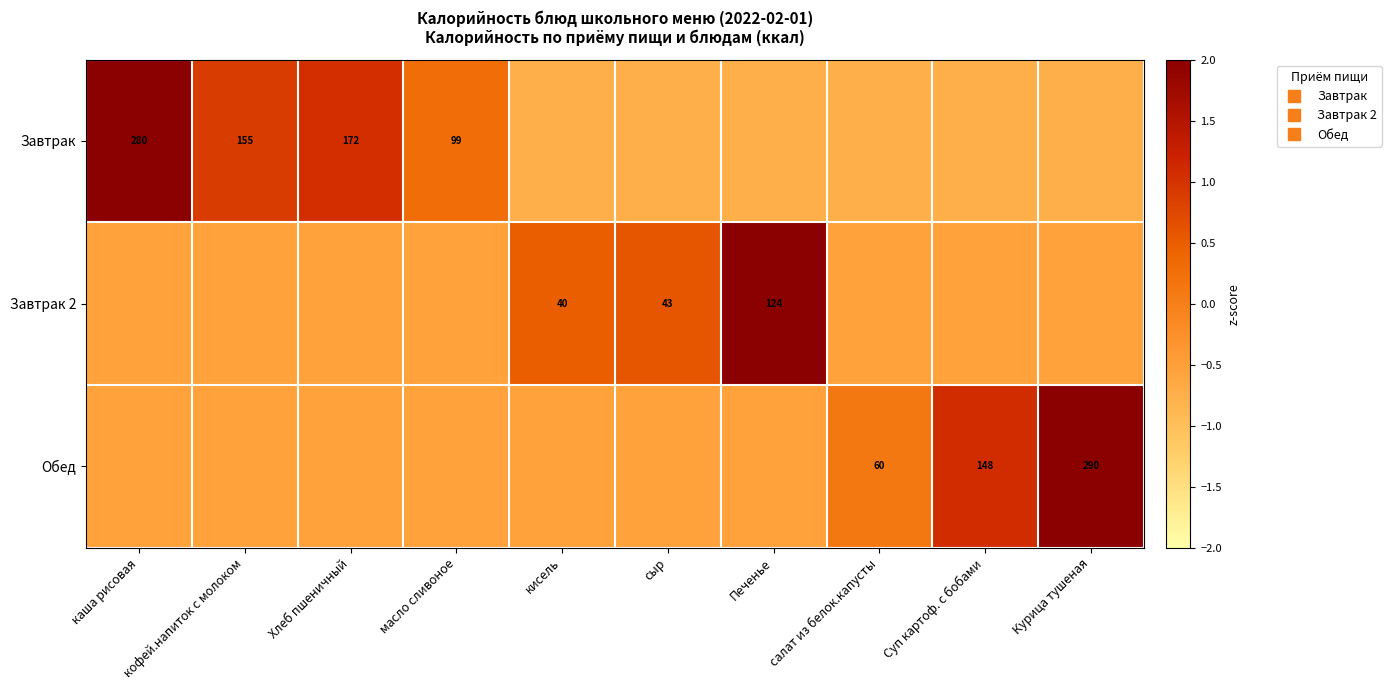

How many values in the Завтрак 2 series exceed 0?

3